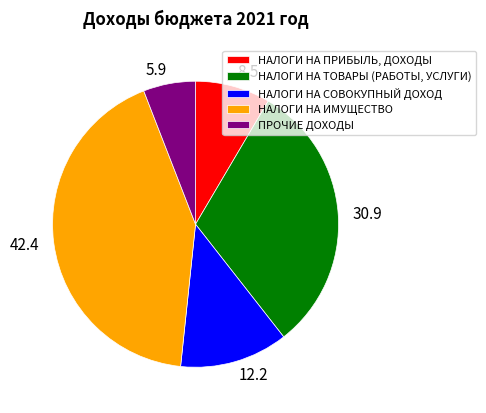

Is it true that НАЛОГИ НА ИМУЩЕСТВО is 42% of the pie?

True